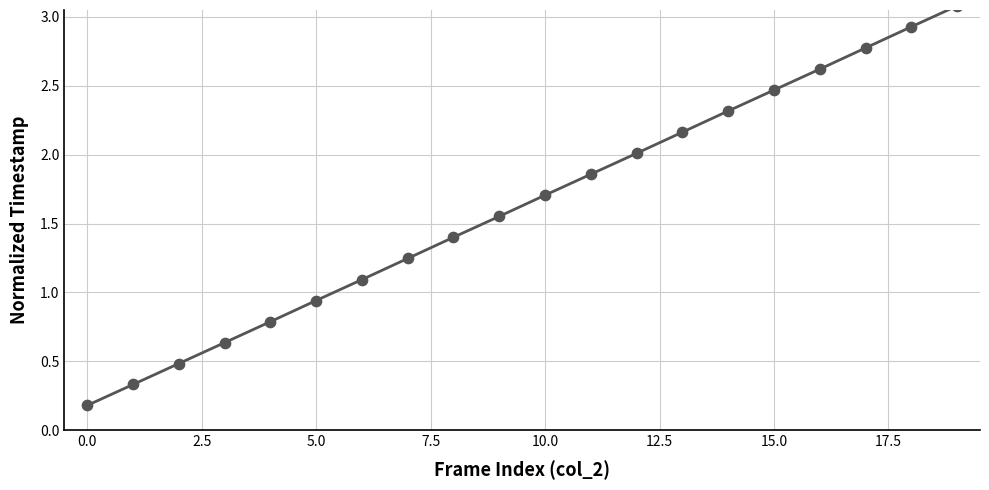

What is the difference between the maximum and minimum values?

2.9